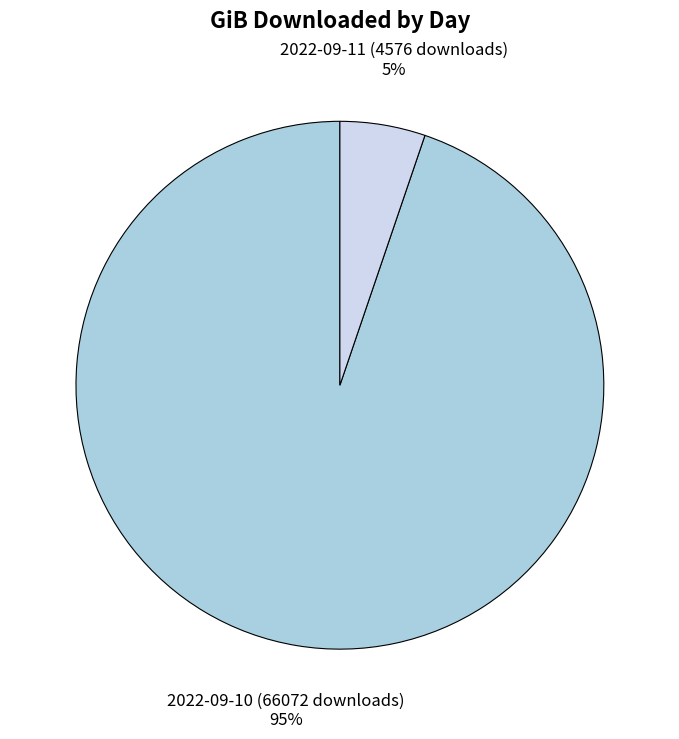

Rank the categories by value from highest to lowest.

2022-09-10 (66072 downloads), 2022-09-11 (4576 downloads)